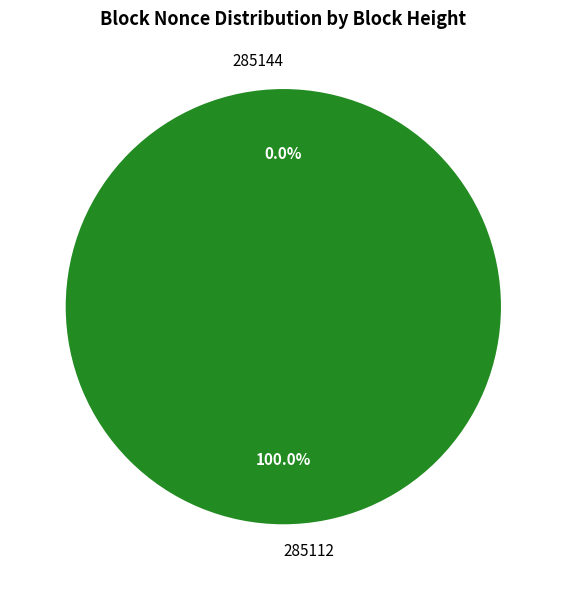

Does 285144 account for over 50% of the chart?

No